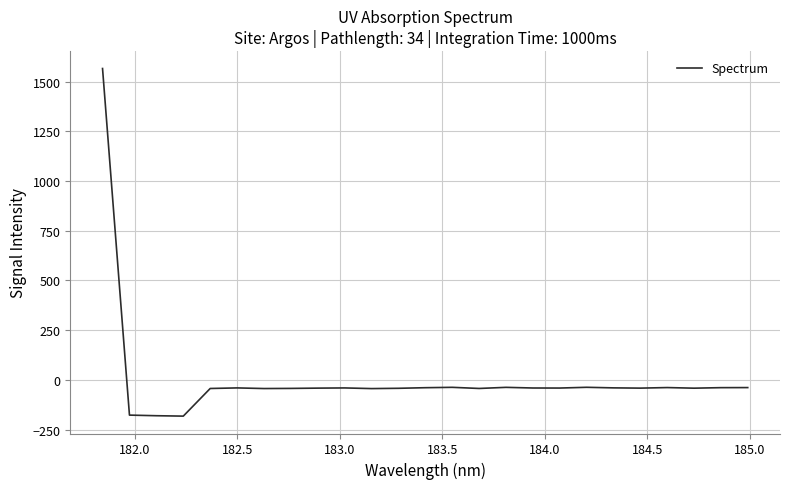

What is the smallest value displayed?

-181.9